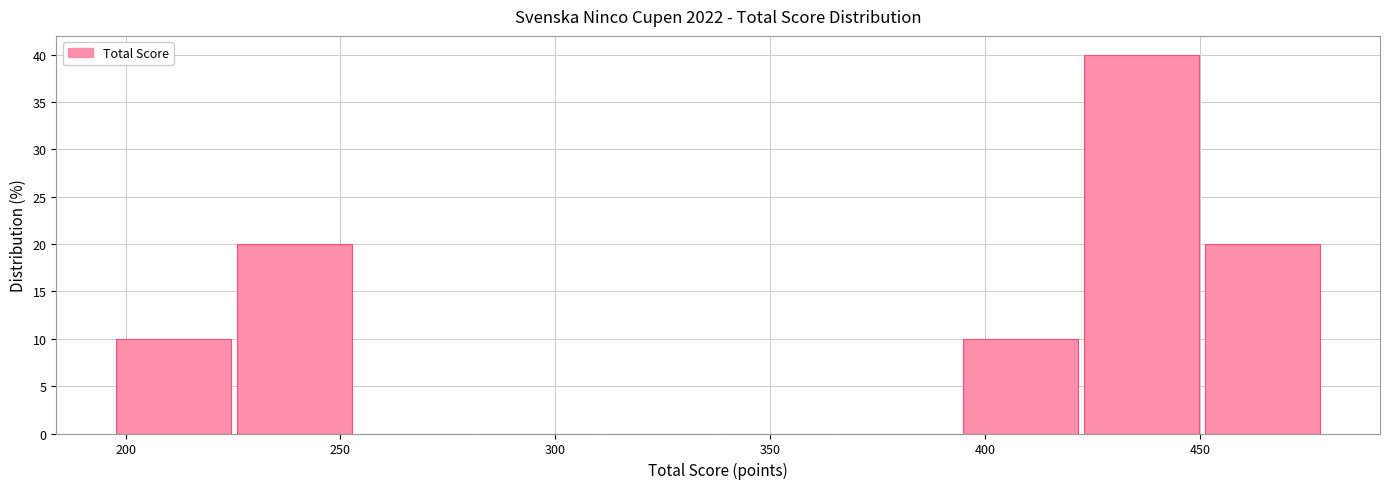

How tall is the bar that spans 225 to 255 on the x-axis? Neither the bar edges nor the heights are printed on the chart, so give them approximately, as read against the axes.

20